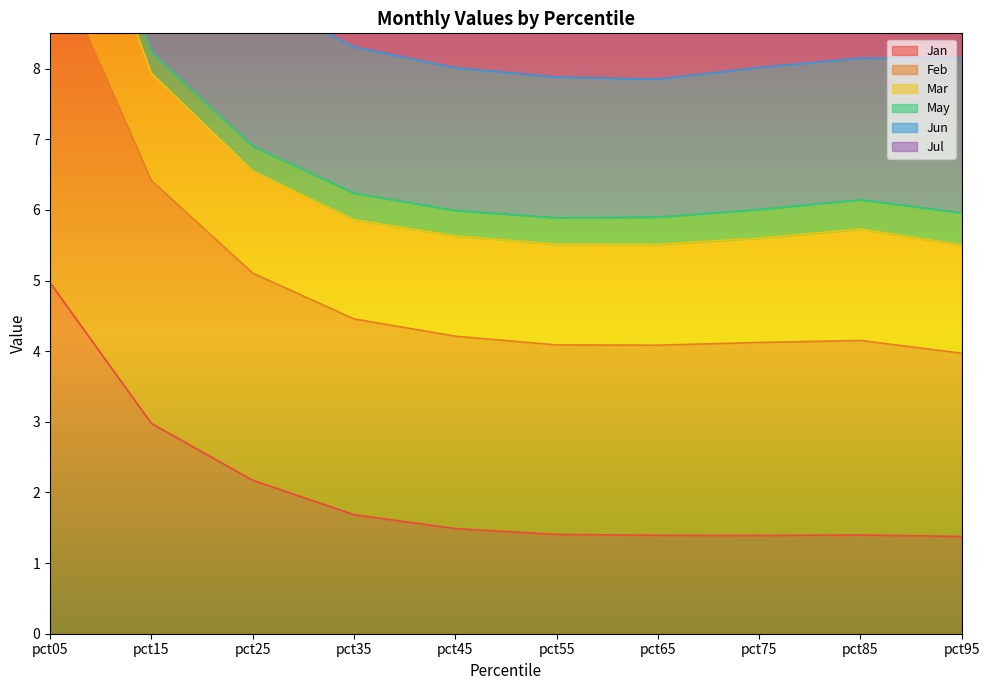

What is the difference between the highest and lowest values at pct15?

12.0